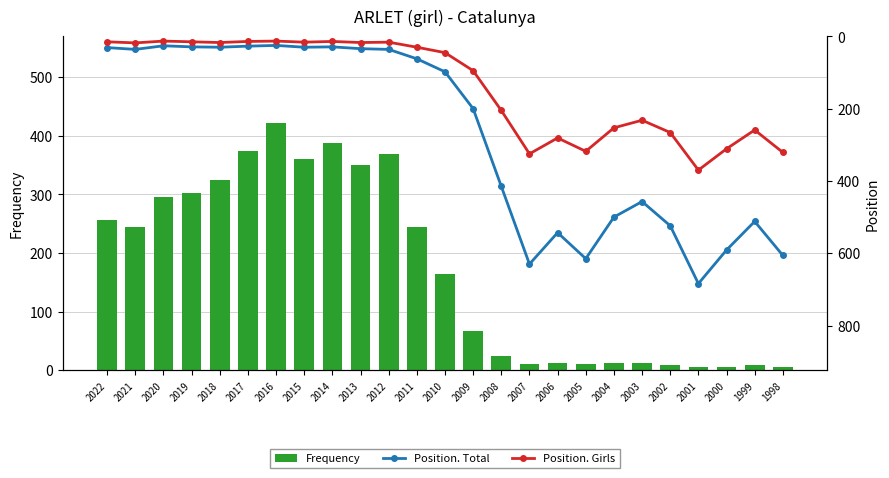

What is the difference between the highest and lowest values at 2002?

515